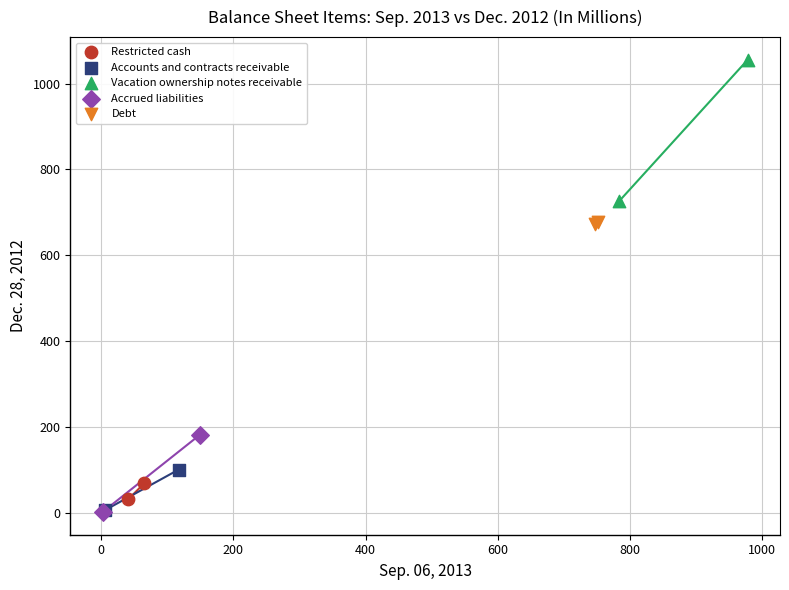

What are all the series names shown in the legend?

Restricted cash, Accounts and contracts receivable, Vacation ownership notes receivable, Accrued liabilities, Debt